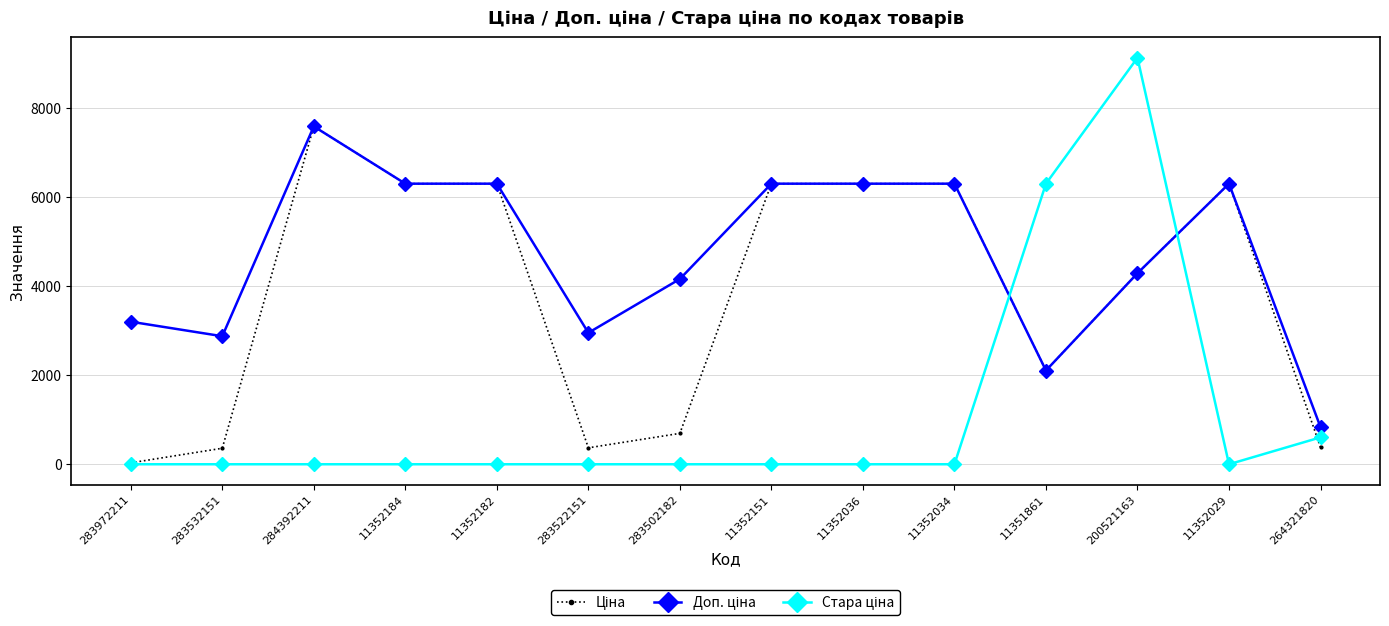

Which category has the highest value across all series?

200521163